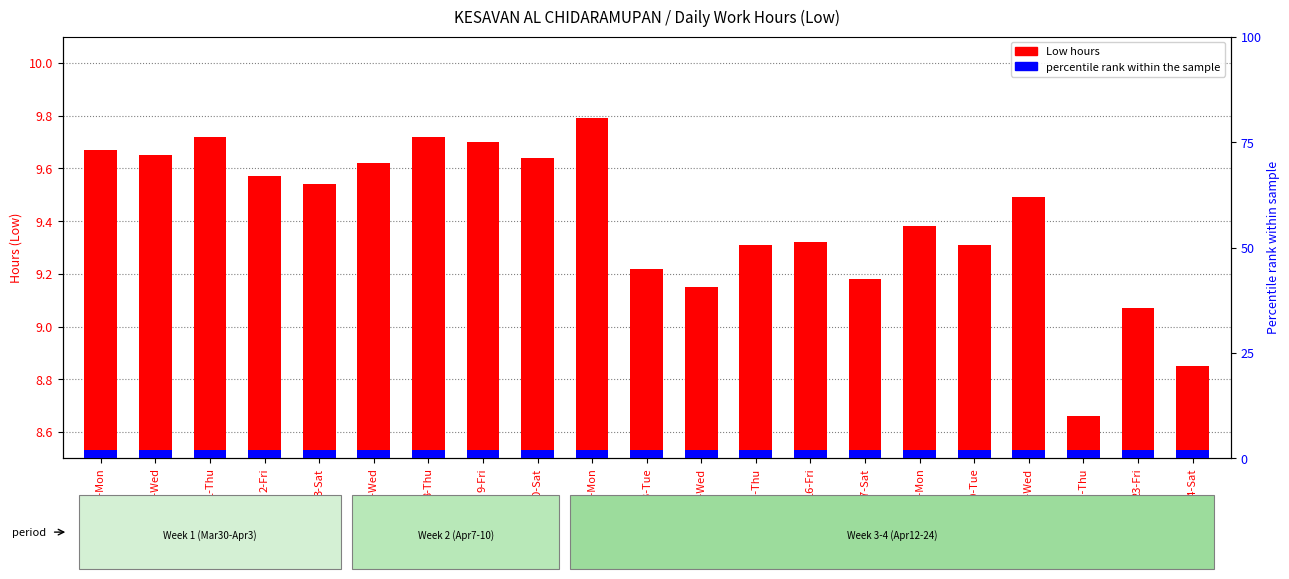

The value of Low (hours) at 23-Fri is 15.7. True or false?

False